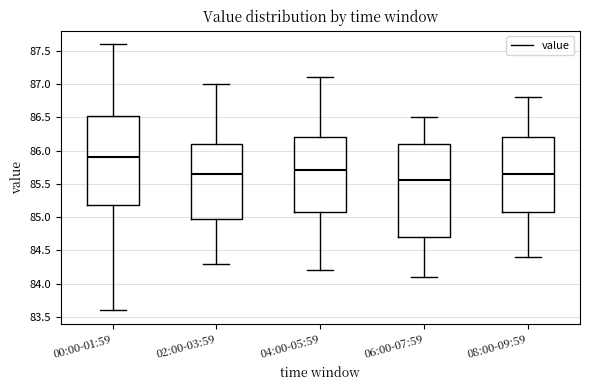

Which box has the highest median line?

00:00-01:59